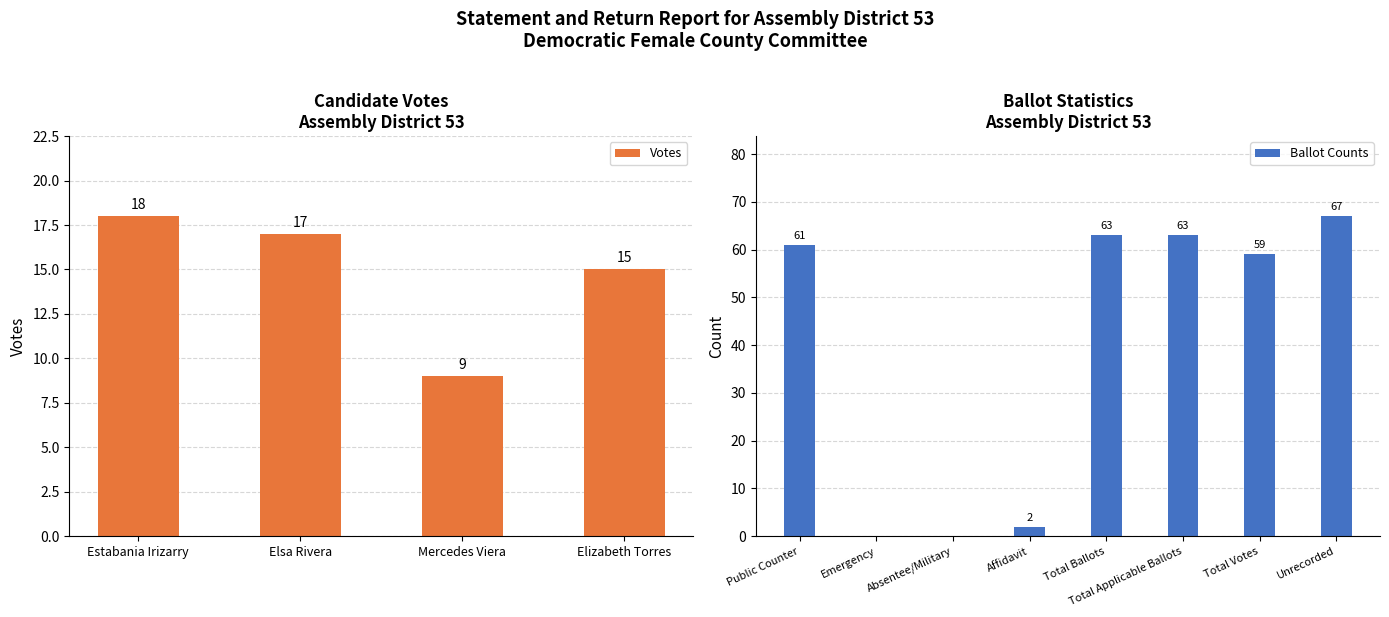

What is the difference between the maximum and minimum values in the Votes series?

9